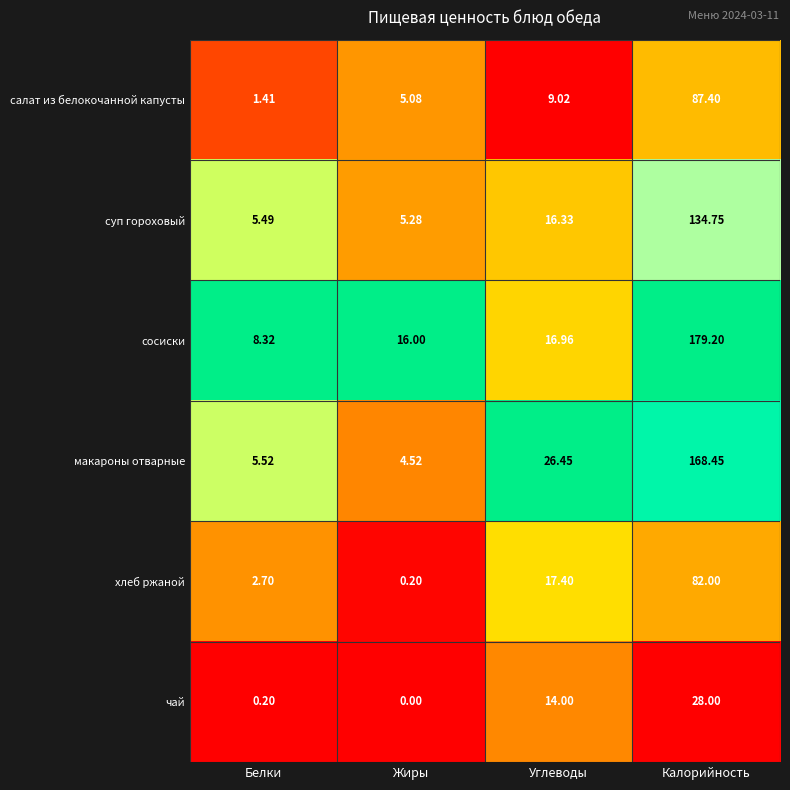

Which category has the lowest value in the чай series?

Жиры